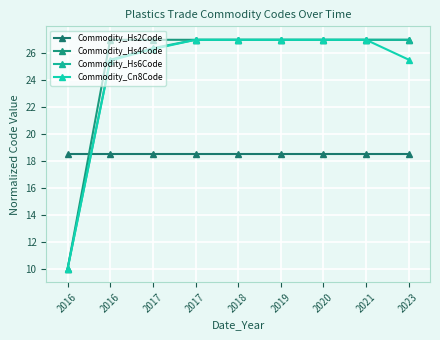

What is the spread (max minus min) of values at 2023?

8.5